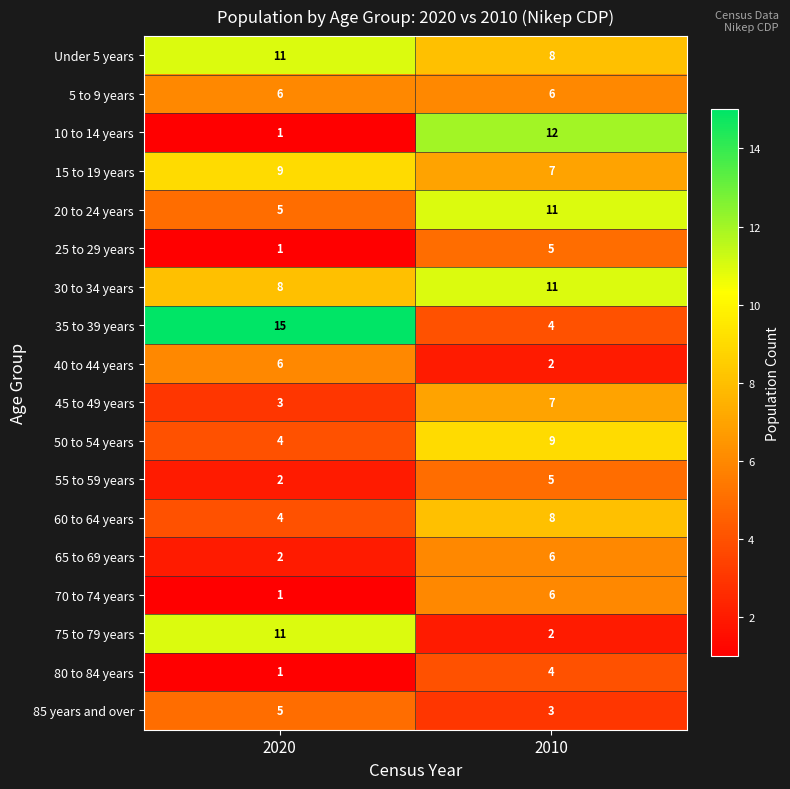

What is the sum of all 50 to 54 years values?

13